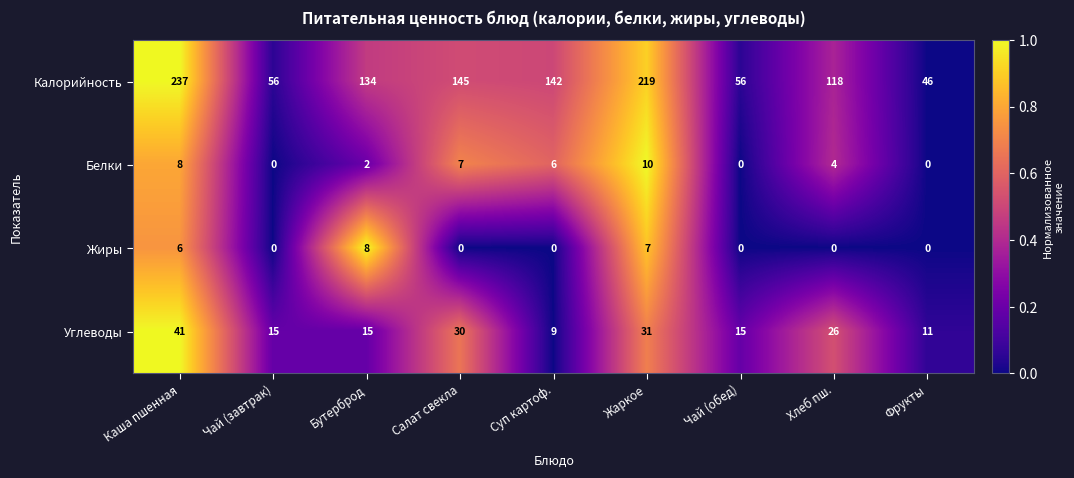

What is the approximate value of Белки at Хлеб пш.?

4